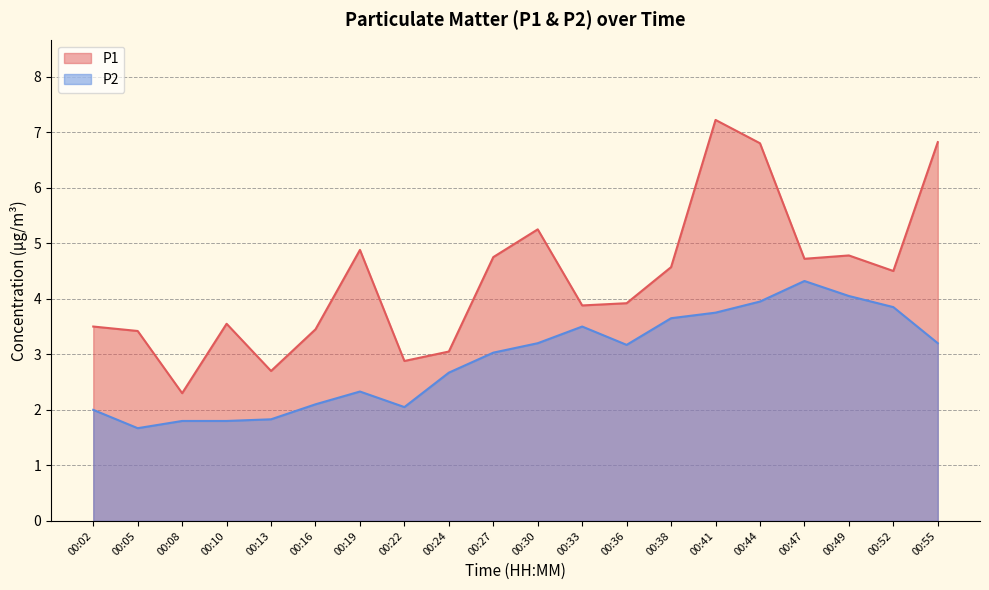

True or false: P1 has a value of 3.5 at 00:16.

True